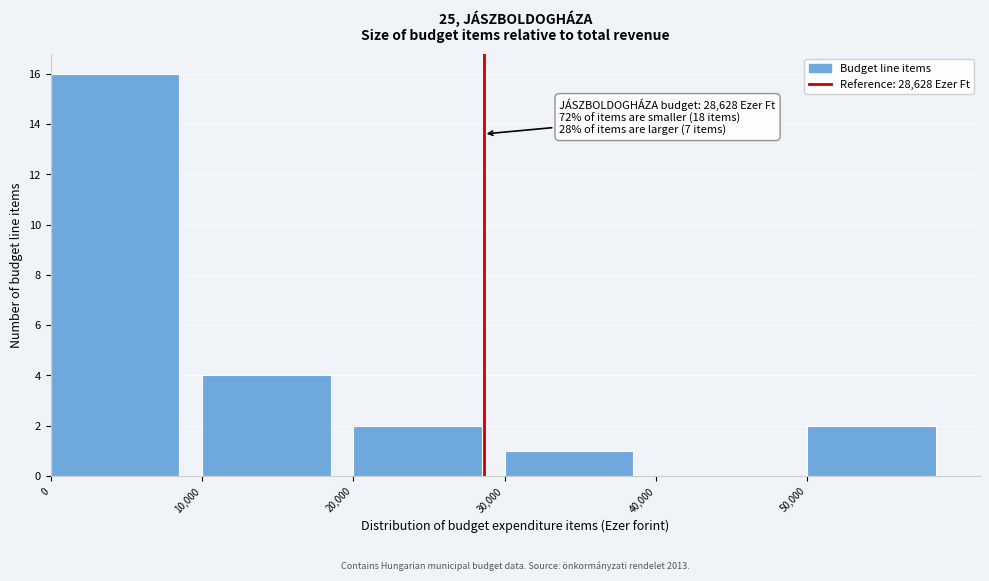

Which range on the x-axis has the tallest bar?

0 to 10000